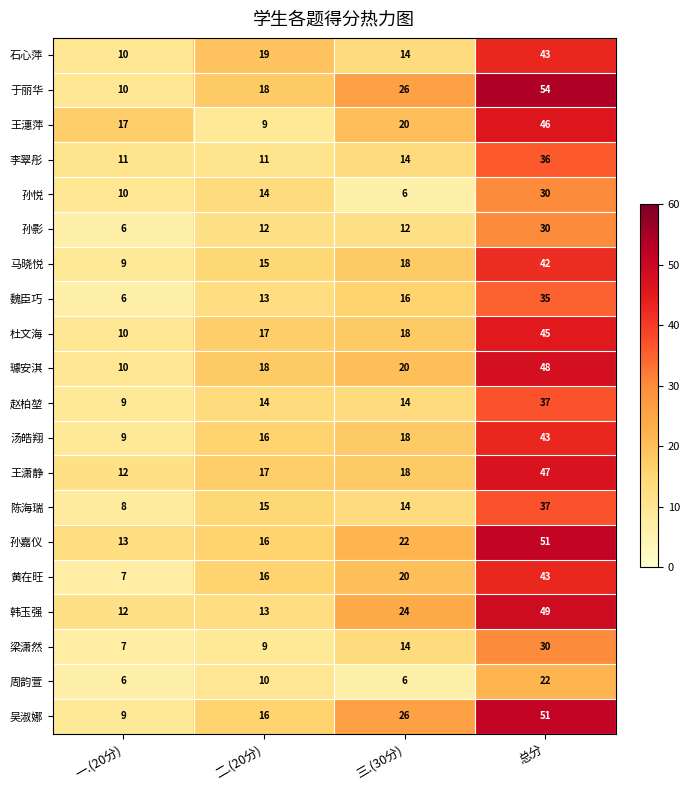

At which category is the sum across all series the highest?

总分